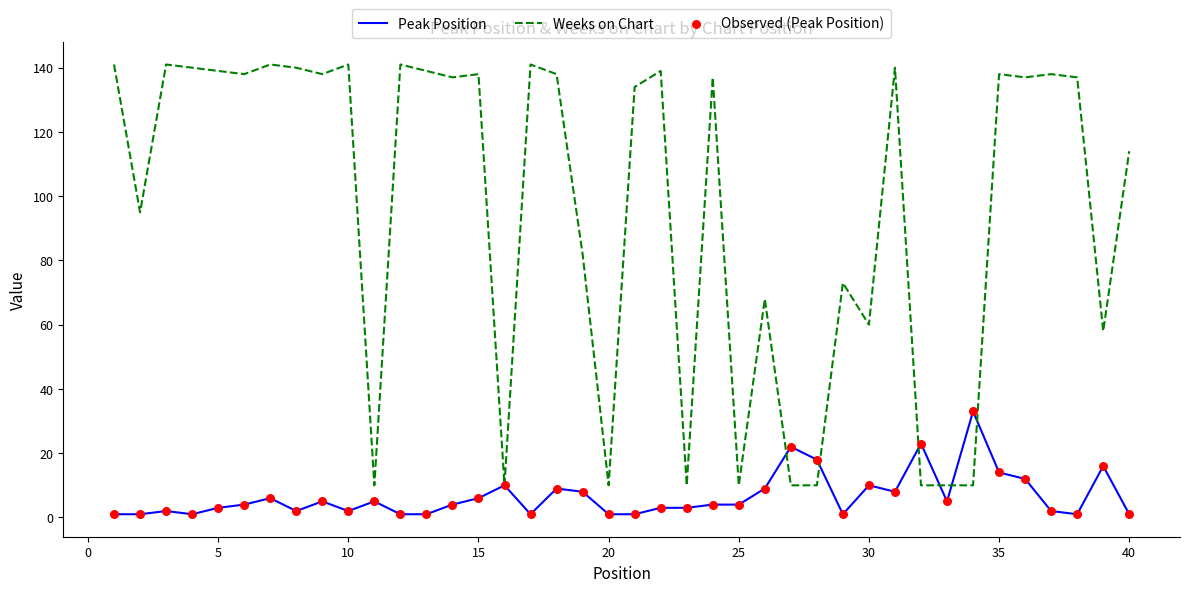

What is the maximum value shown in the chart?

141